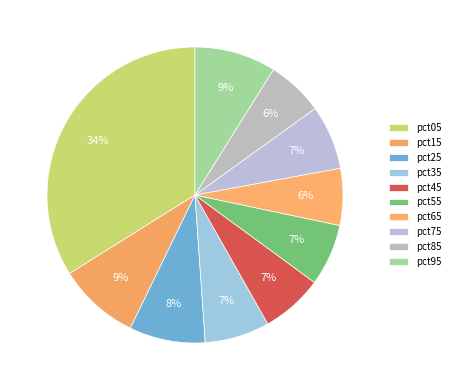

Count the number of slices in the pie.

10